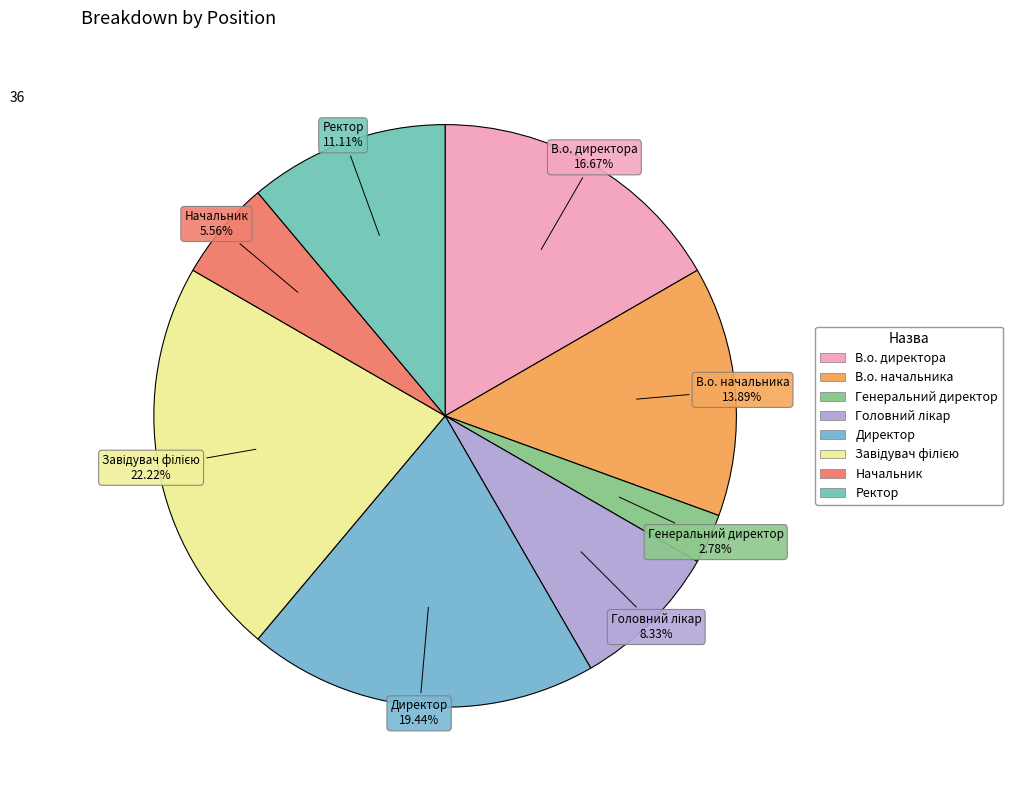

What percentage is the В.о. начальника slice, to the nearest percent?

14%